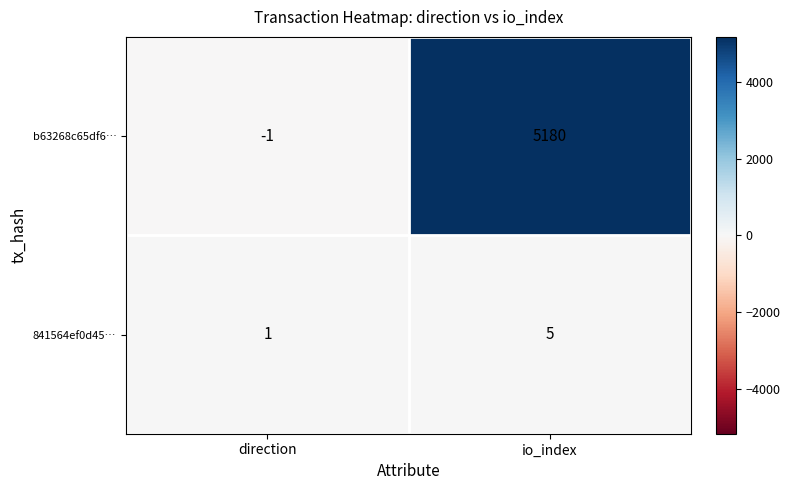

What is the maximum value for 841564ef0d45…?

5